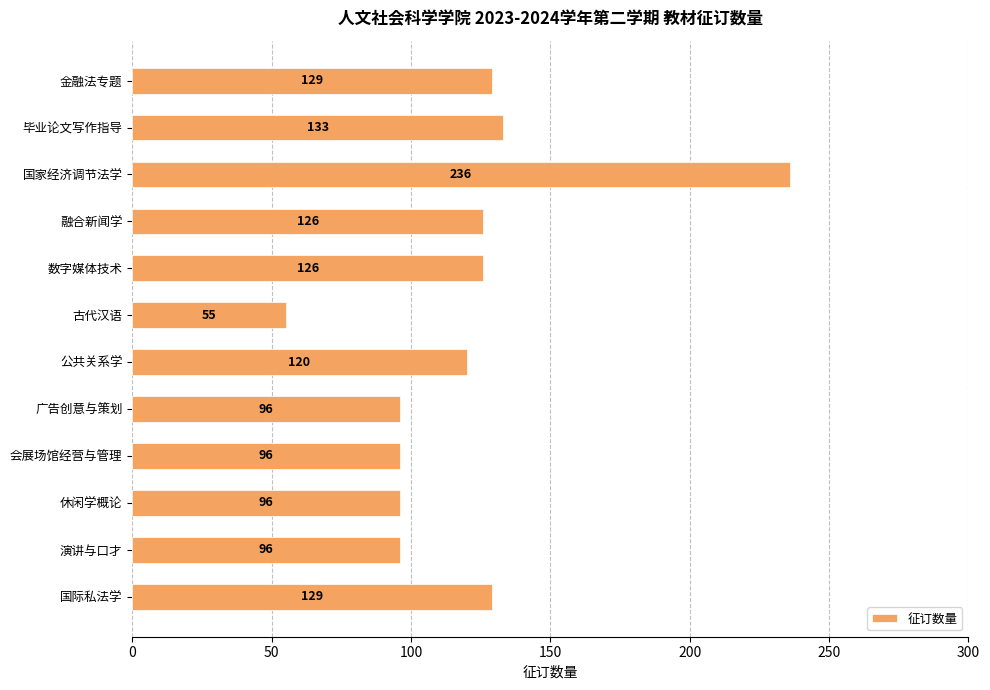

What is the change in value from 金融法专题 to 公共关系学?

-9